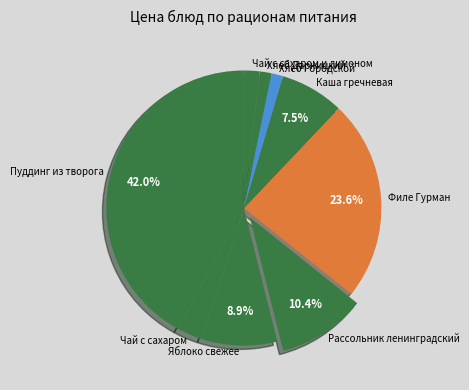

What is the largest slice in the pie chart?

Пуддинг из творога